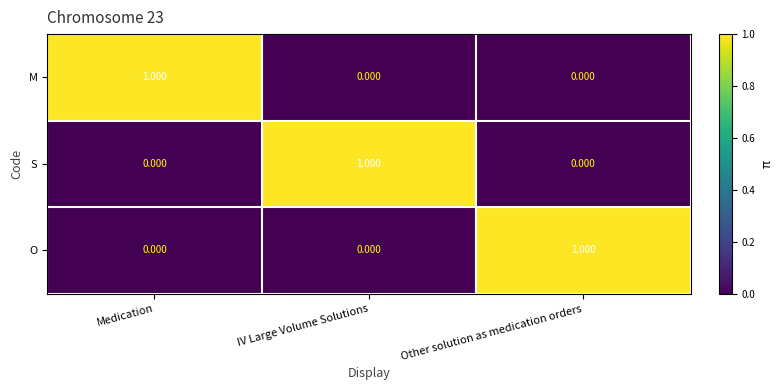

Is the value of O at IV Large Volume Solutions greater than the value of S at IV Large Volume Solutions?

No